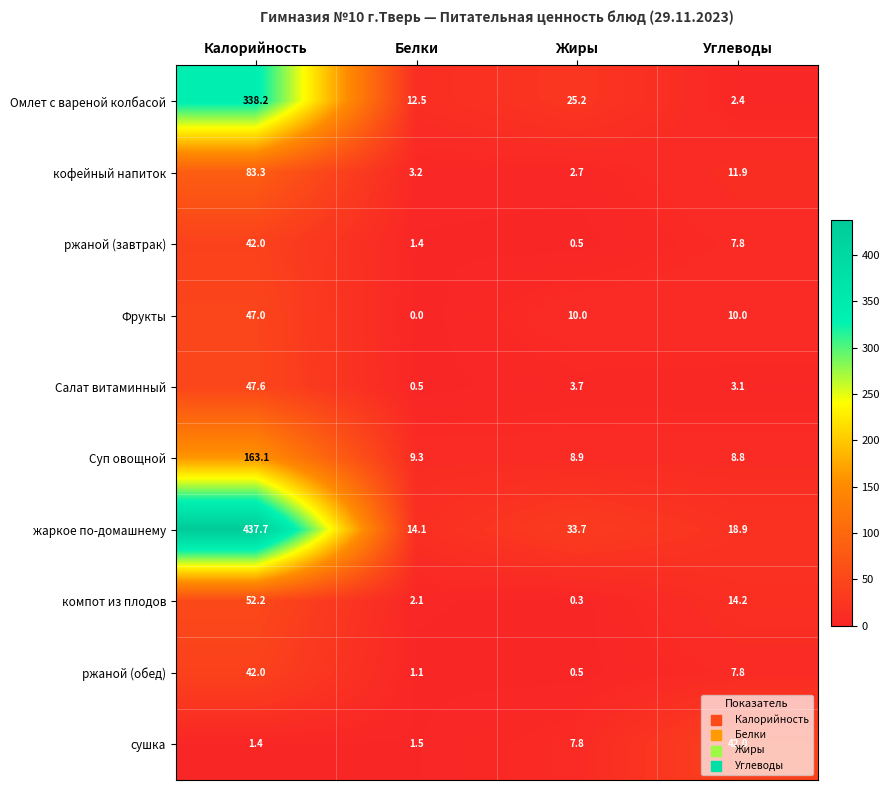

What is the sum of all Суп овощной values?

190.1